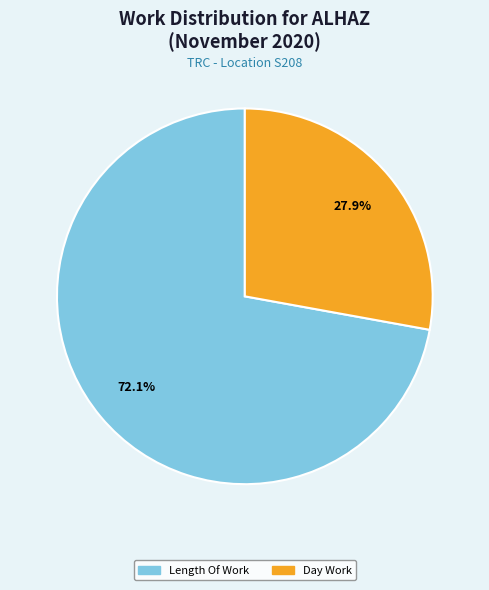

Does any single category account for the majority?

Yes